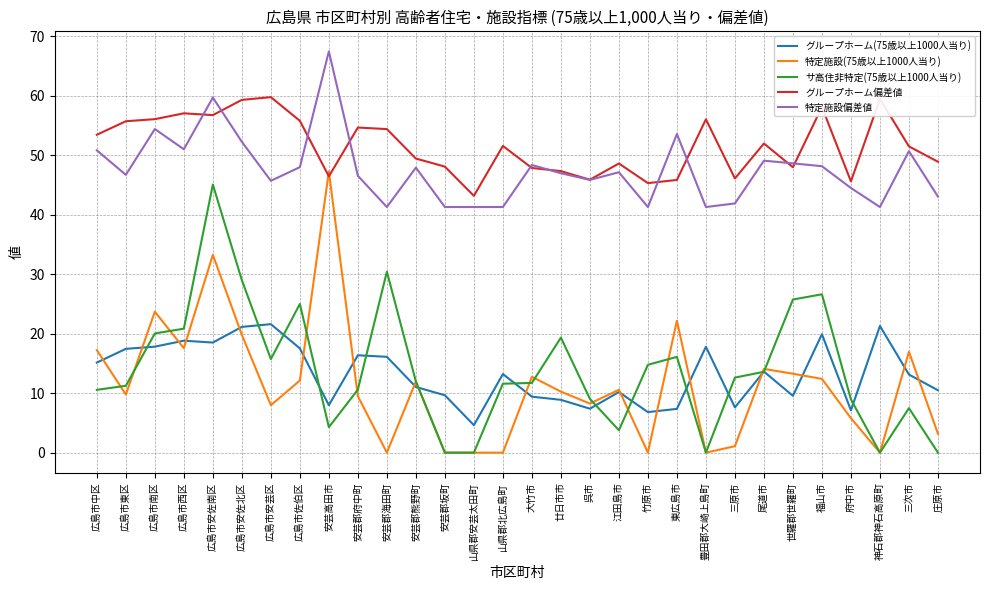

What are all the series names shown in the legend?

グループホーム(75歳以上1000人当り), 特定施設(75歳以上1000人当り), サ高住非特定(75歳以上1000人当り), グループホーム偏差値, 特定施設偏差値